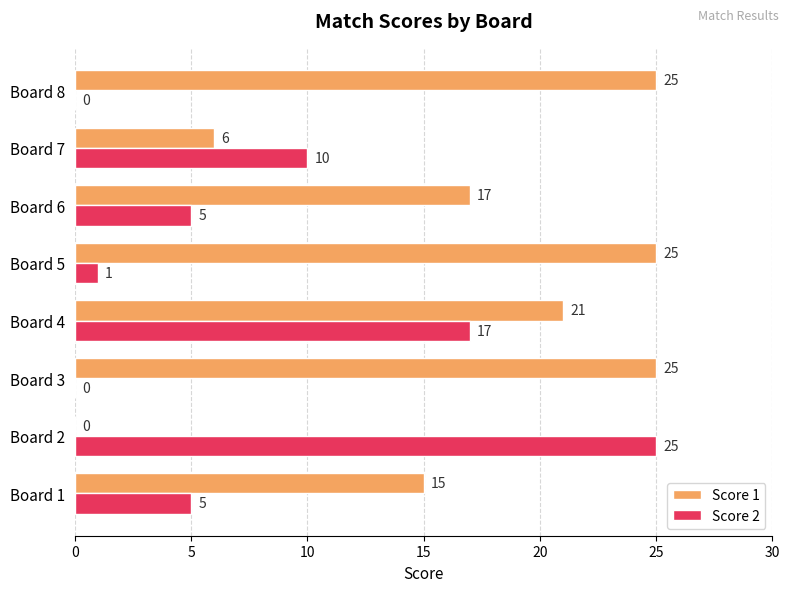

At which category is the sum across all series the highest?

Board 4